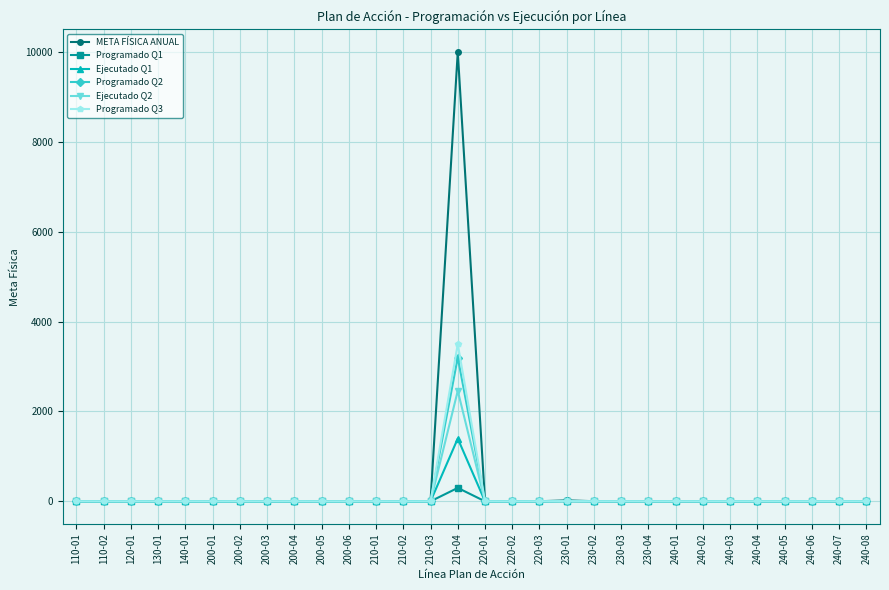

What position from the left is 240-03?

25